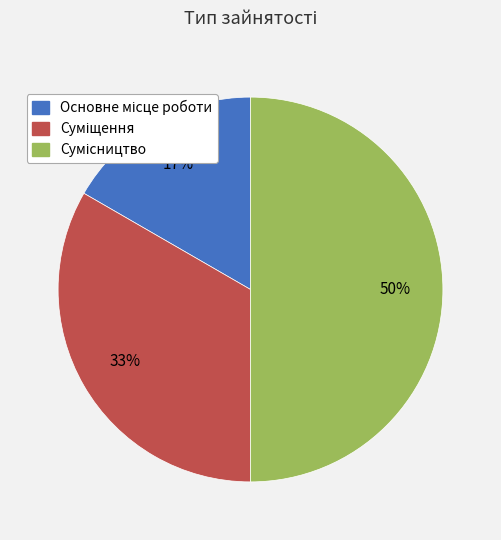

To the nearest percent, what is the average slice percentage?

33%